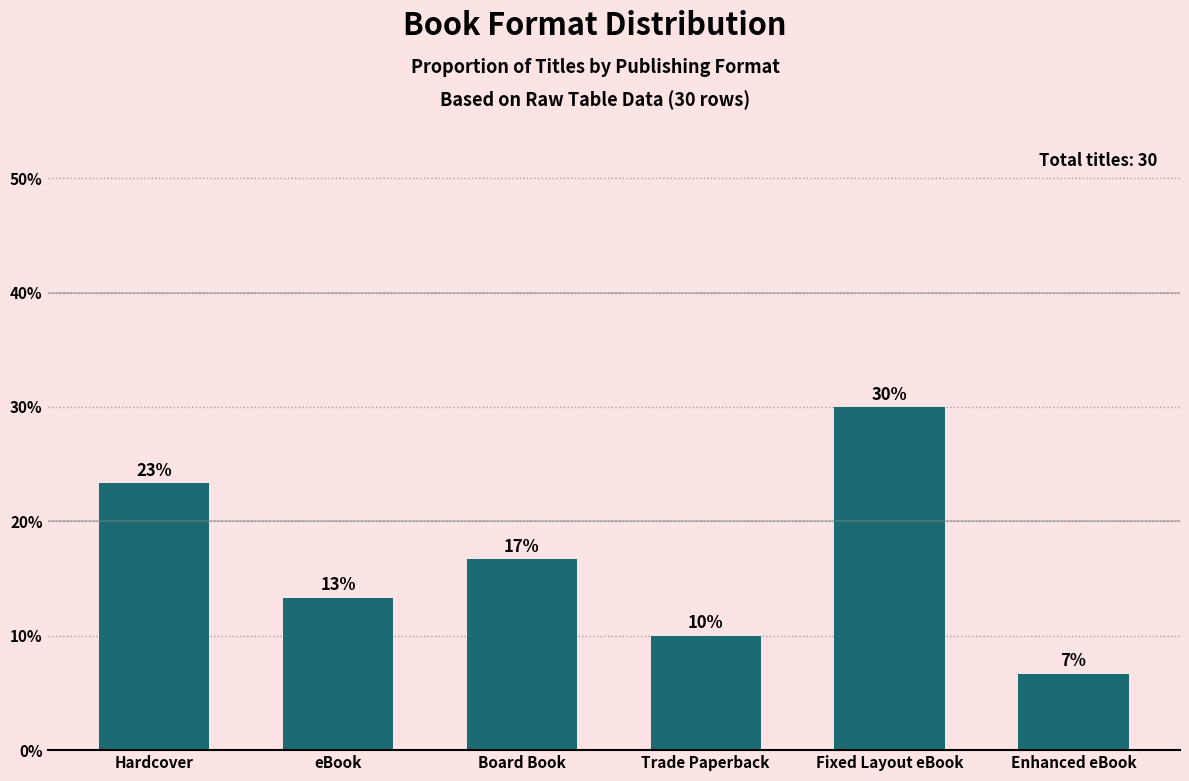

Reading left to right, extract all data points from this chart.

23.3	13.3	16.7	10.0	30.0	6.7